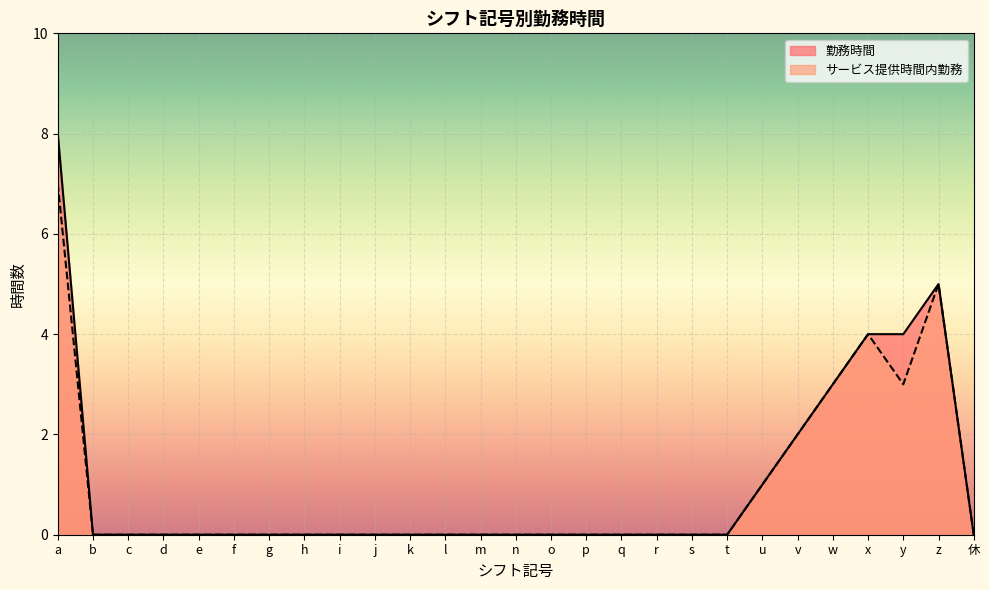

The 勤務時間 series shows 1 at v. True or false?

False